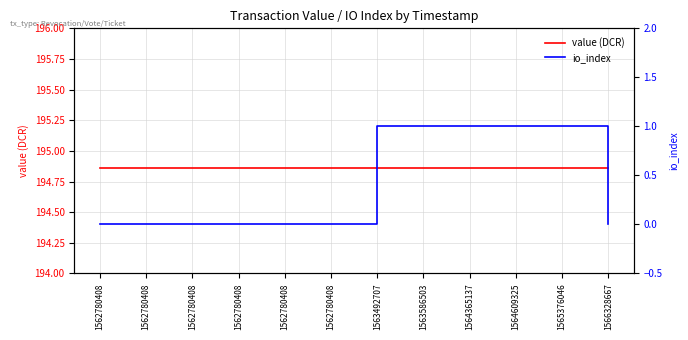

The value (DCR) series shows 331.3 at 1565376046. True or false?

False